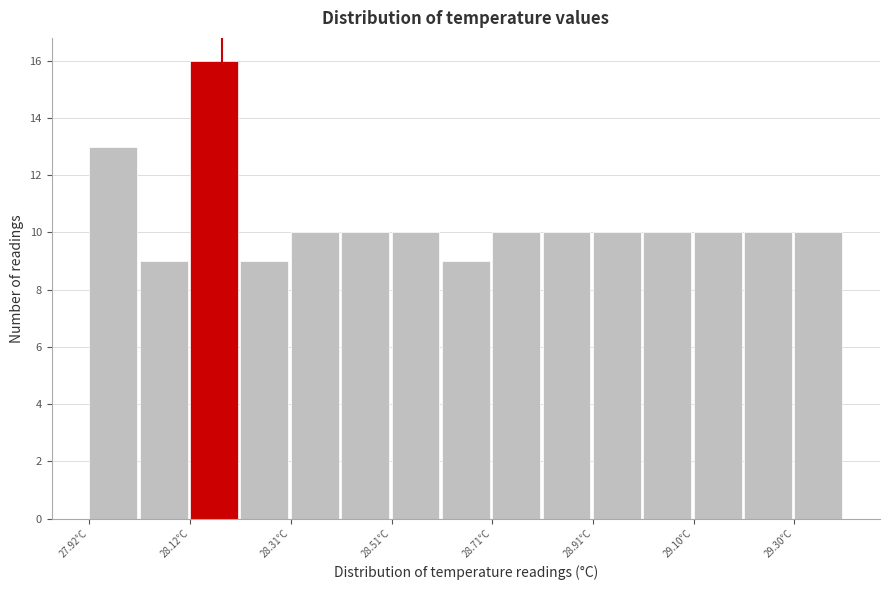

Reading left to right, list every bar in this chart as the range it spans on the x-axis followed by its height. Neither the bar edges nor the heights are printed on the chart, so give them approximately, as read against the axes.

27.92 to 28.02: 13
28.02 to 28.12: 9
28.12 to 28.22: 16
28.22 to 28.32: 9
28.32 to 28.42: 10
28.42 to 28.52: 10
28.52 to 28.62: 10
28.62 to 28.70: 9
28.70 to 28.80: 10
28.80 to 28.90: 10
28.90 to 29.00: 10
29.00 to 29.10: 10
29.10 to 29.20: 10
29.20 to 29.30: 10
29.30 to 29.40: 10